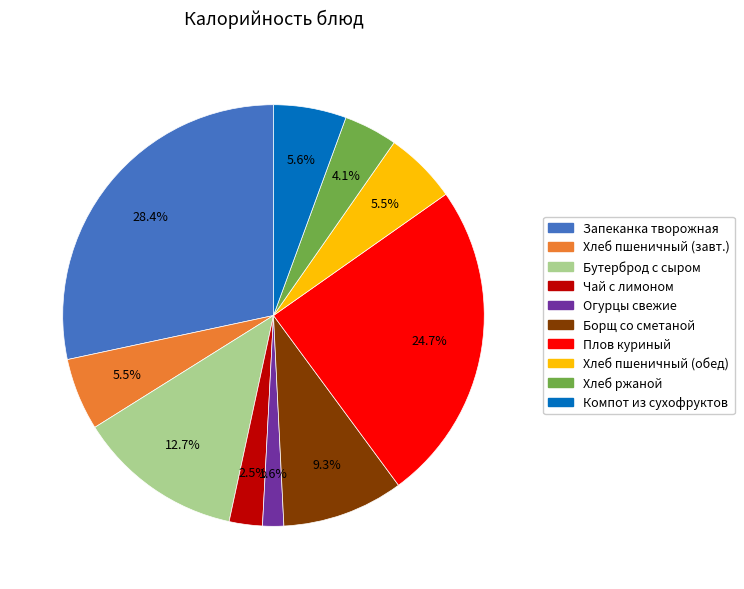

Is there any slice that represents more than half of the pie?

No